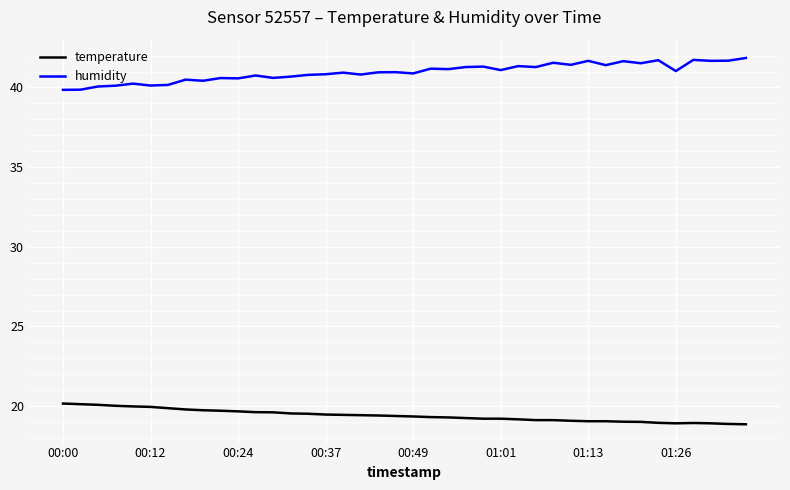

True or false: humidity has more than 2 points higher than both neighbors.

True